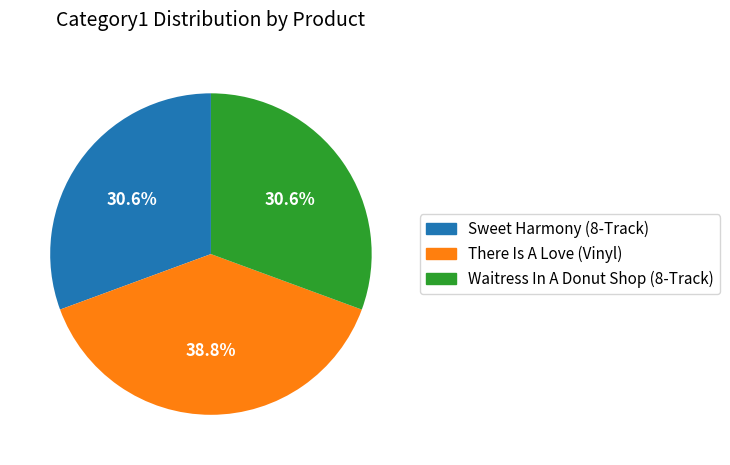

Between There Is A Love (Vinyl) and Waitress In A Donut Shop (8-Track), which is larger?

There Is A Love (Vinyl)